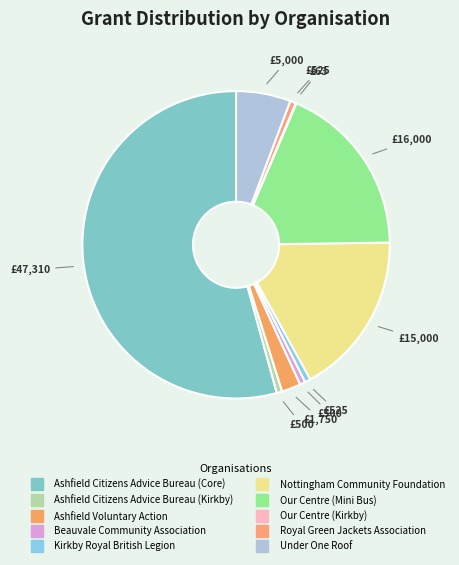

True or false: Nottingham Community Foundation accounts for 17% of the total.

True